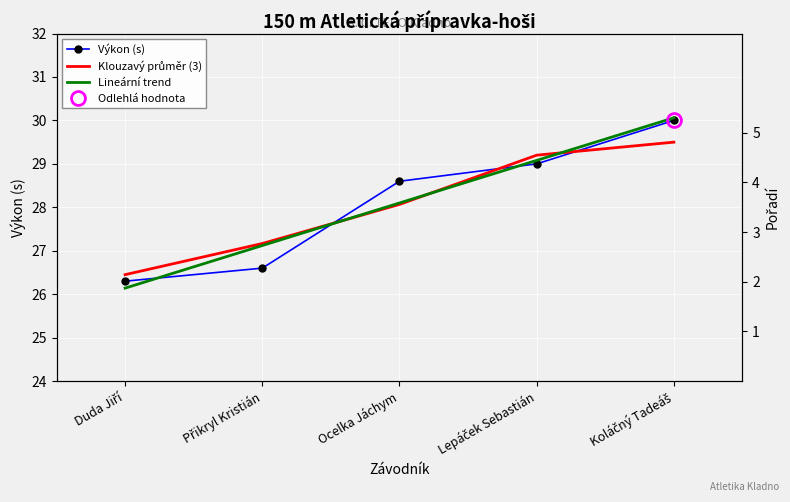

What position from the left is Ocelka Jáchym?

3